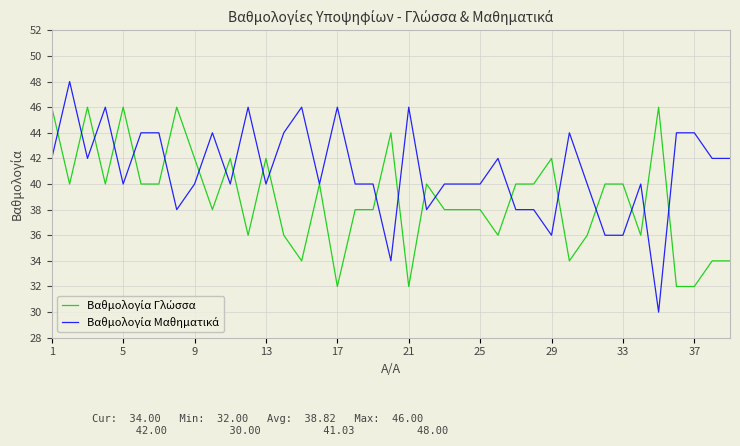

What is the smallest value displayed?

30